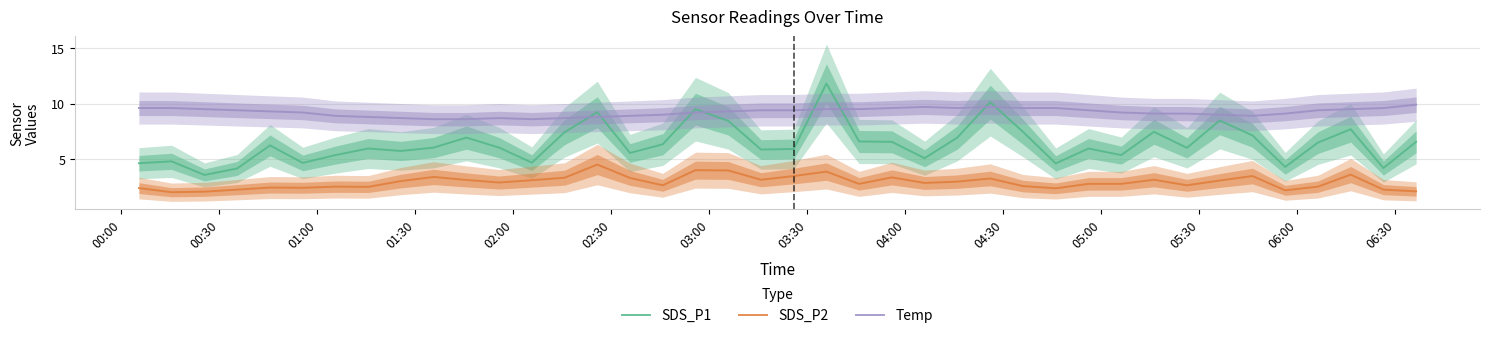

What is the value of the SDS_P2 point at the 29th from the left?

2.4